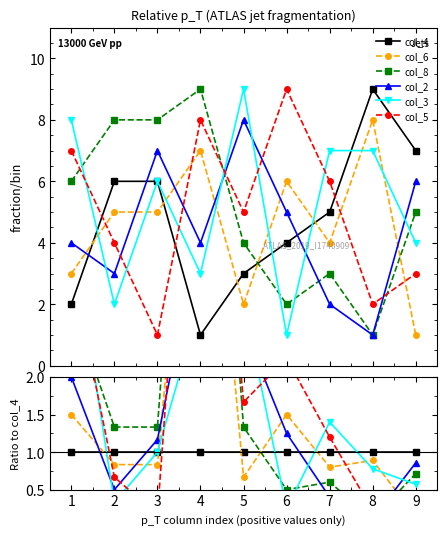

Which series has the largest range (max minus min)?

col_8